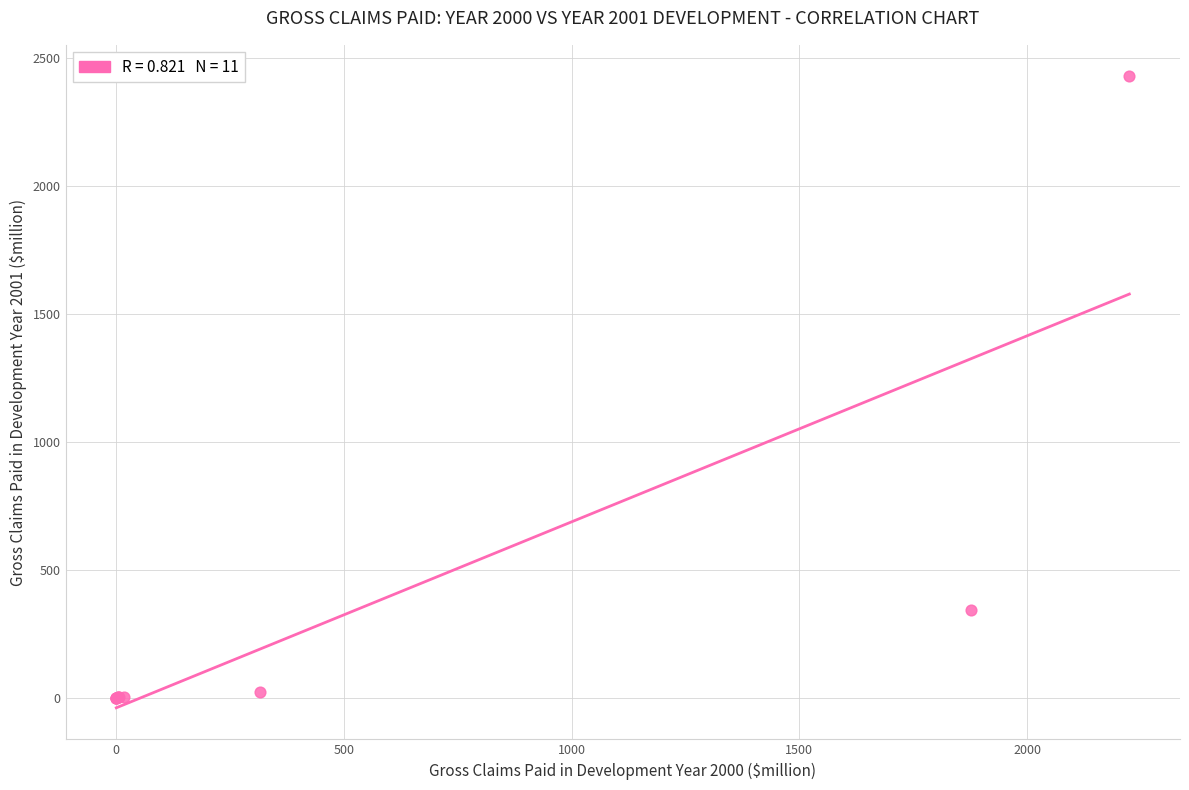

What Y value in the scatter plot is closest to 1213?

345.4